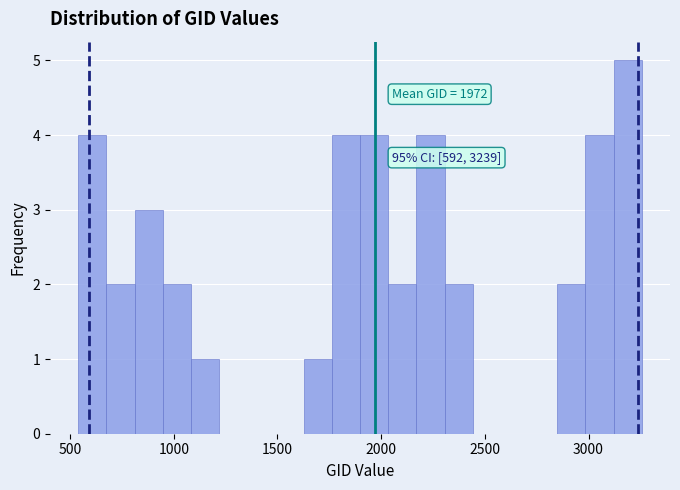

Read against the x-axis, roughly where is the centre of the tallest bar?

3200